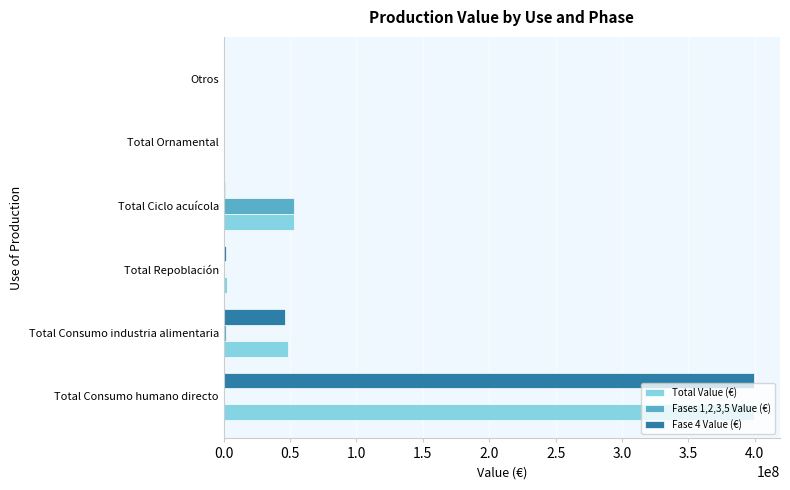

How many distinct data groups are displayed?

3